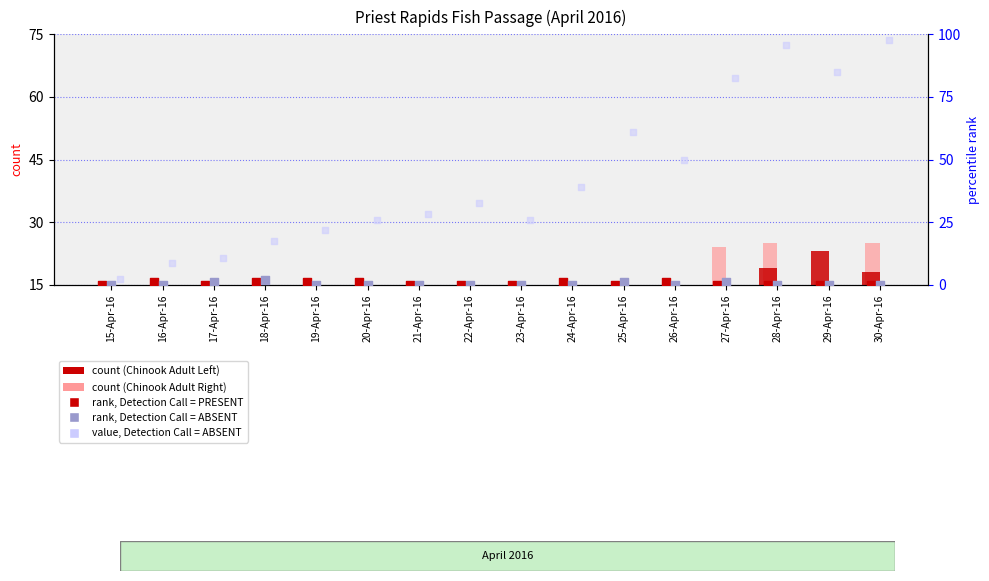

Which series has the largest total across all categories?

value, Detection Call = ABSENT